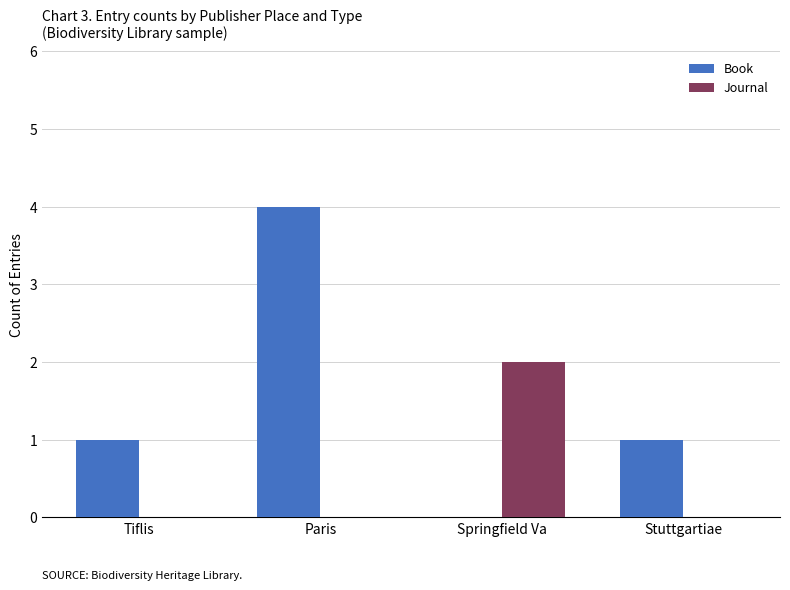

Which category has the highest value across all series?

Paris